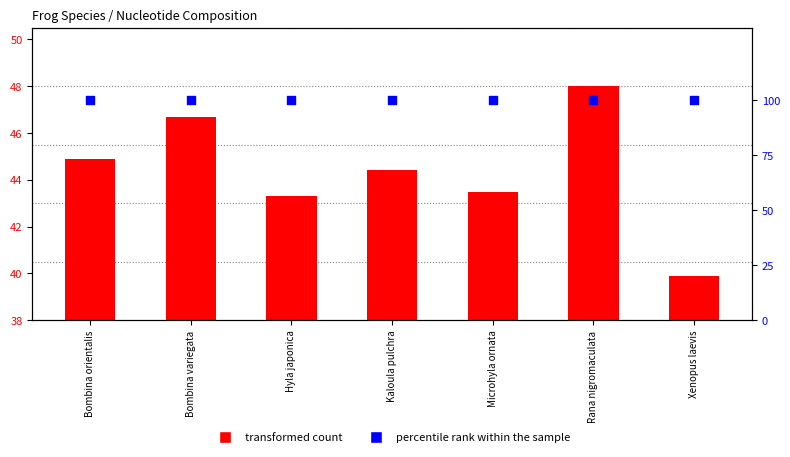

What is the total value across all series at Kaloula pulchra?

144.4